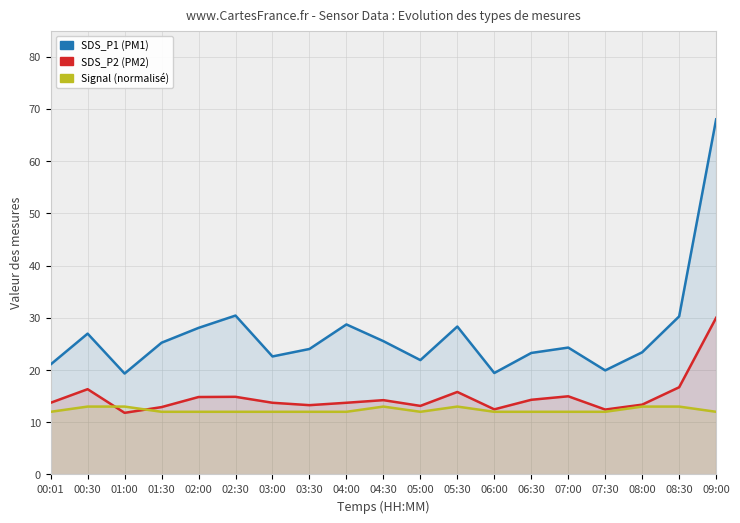

True or false: SDS_P1 and SDS_P2 cross at least once.

False